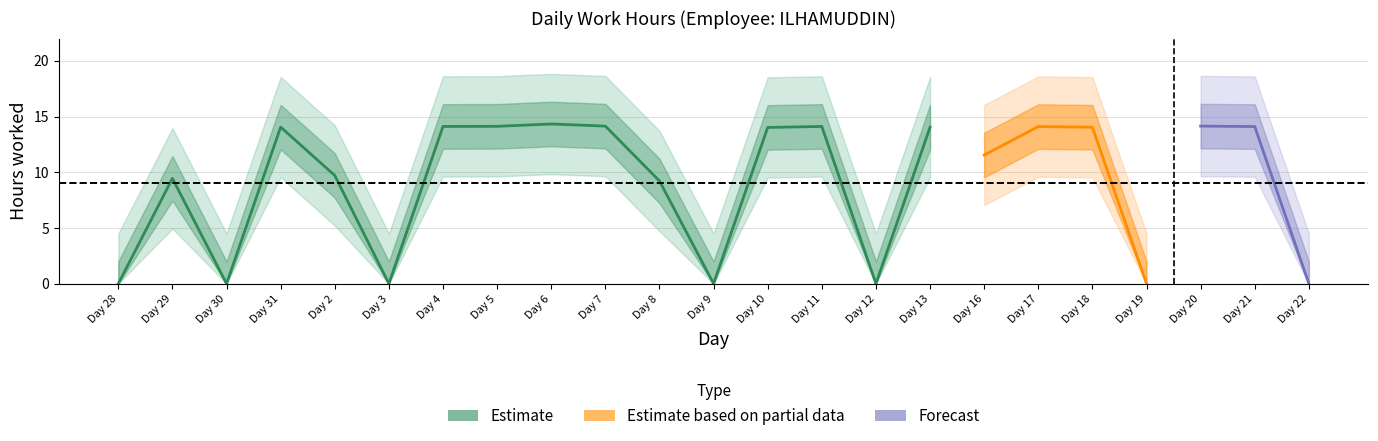

List the labels in order of value, largest first.

6, 7, 20, 5, 4, 11, 17, 21, 31, 13, 18, 10, 16, 2, 29, 8, 28, 30, 3, 9, 12, 19, 22